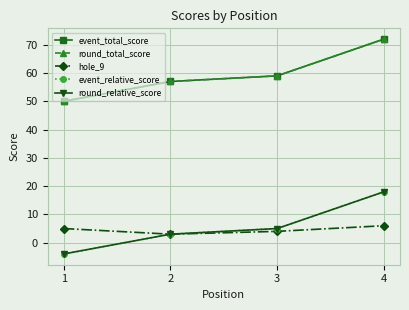

What is the spread (max minus min) of values at 3?

55